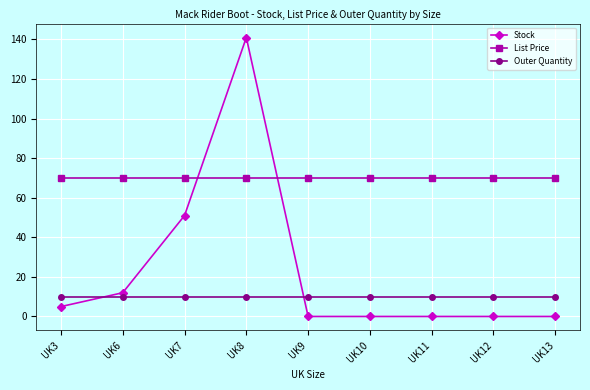

Which series ends up on top after the final intersection of Stock and List Price?

List Price